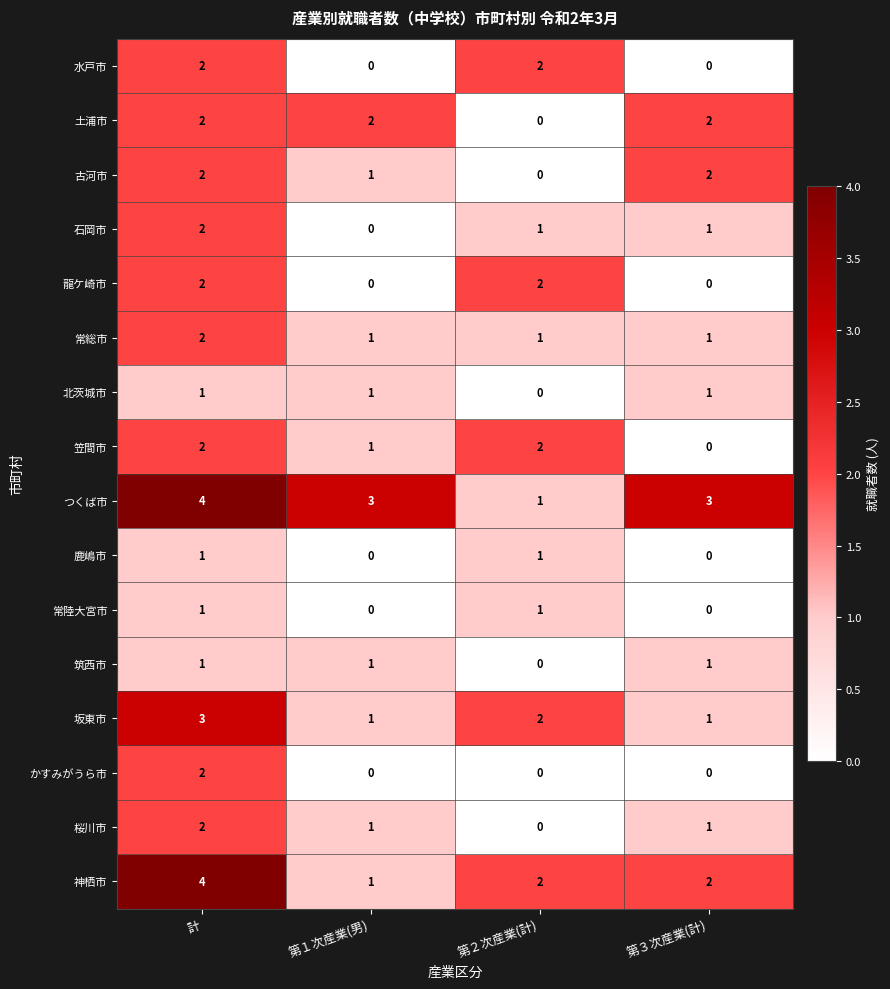

What is the greatest value displayed?

4